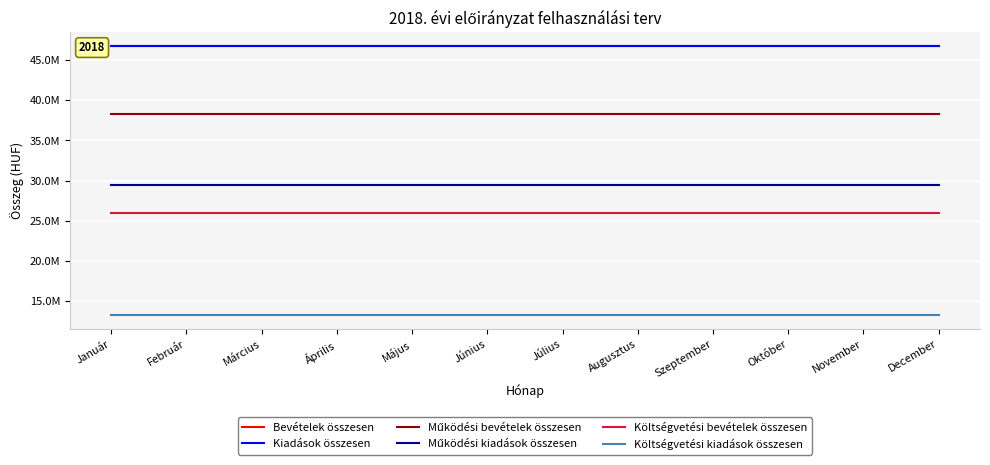

What is the lowest value of the Költségvetési kiadások összesen series?

13254416.7